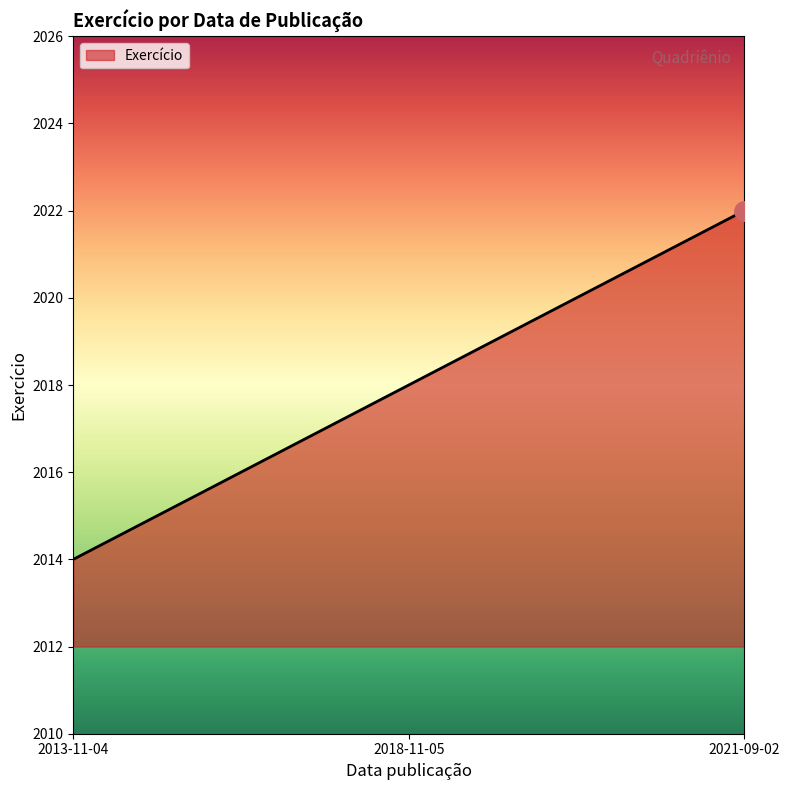

What is the greatest value displayed?

2022